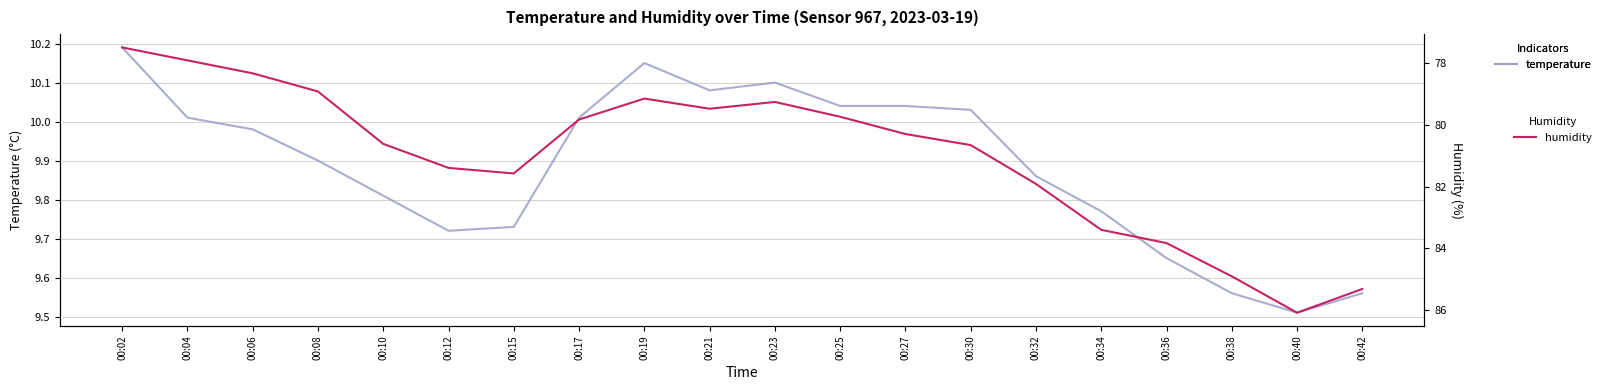

At which category is the sum across all series the highest?

00:40